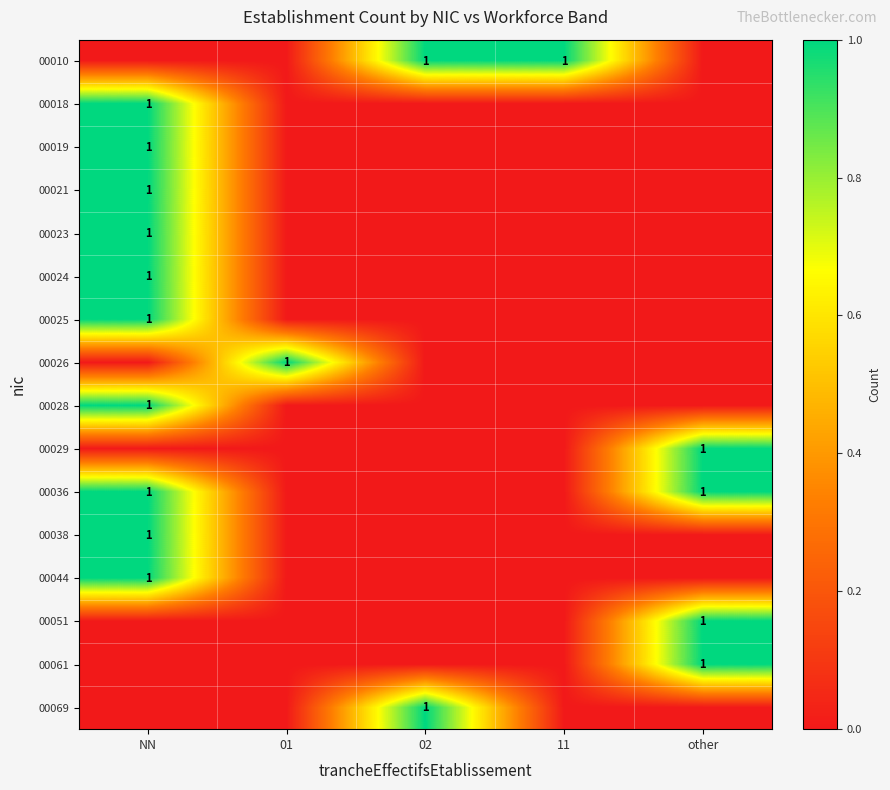

What is the difference between the highest and lowest values at NN?

1